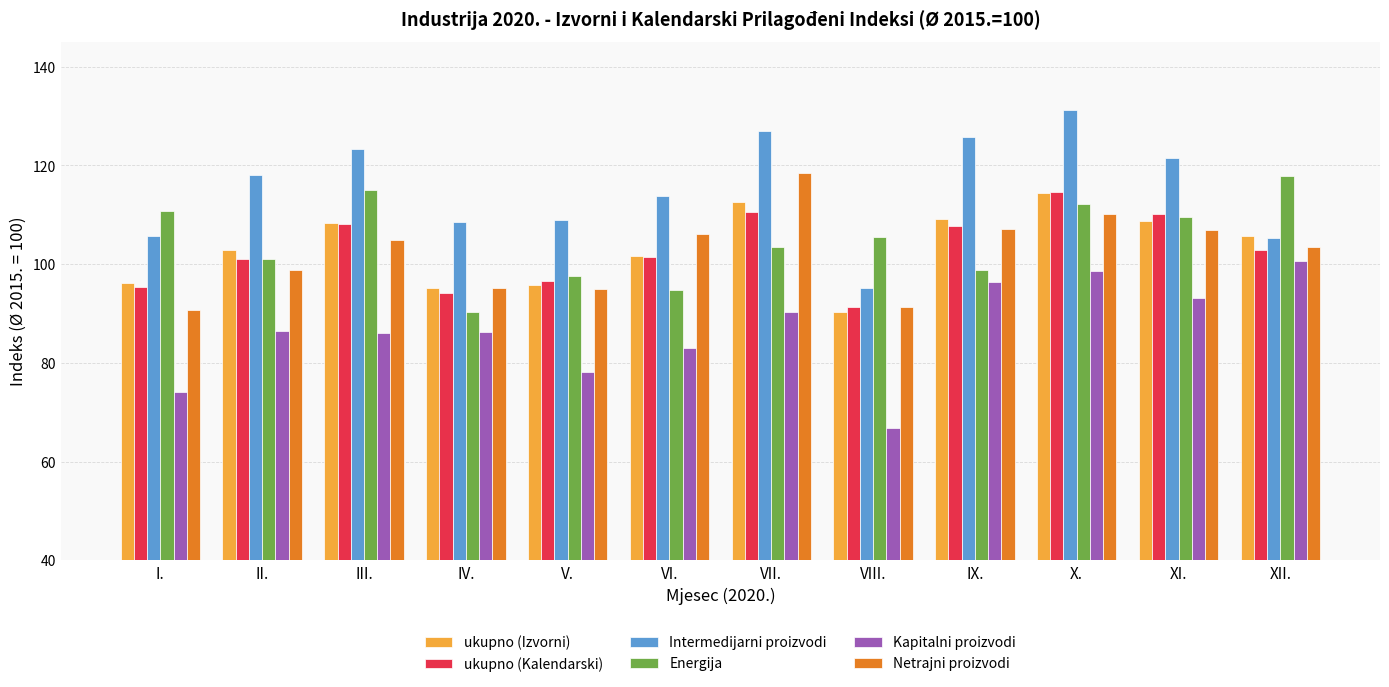

Which series changed the most between VIII. and X.?

Intermedijarni proizvodi